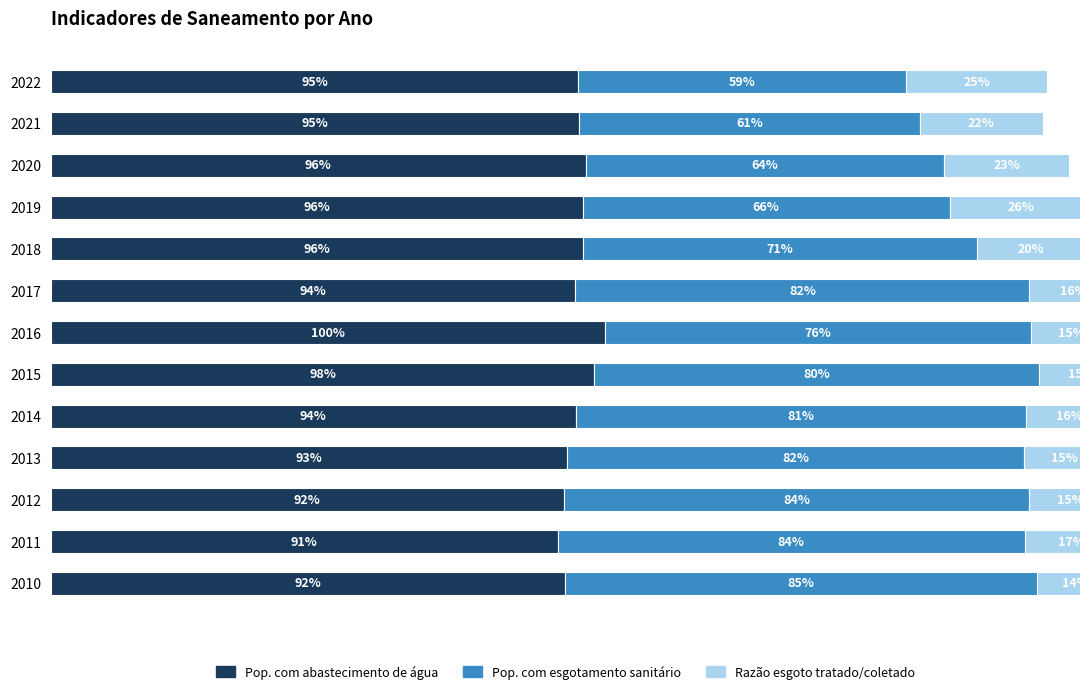

What is the difference between the second highest and second lowest values in the Razão esgoto tratado/coletado series?

0.1